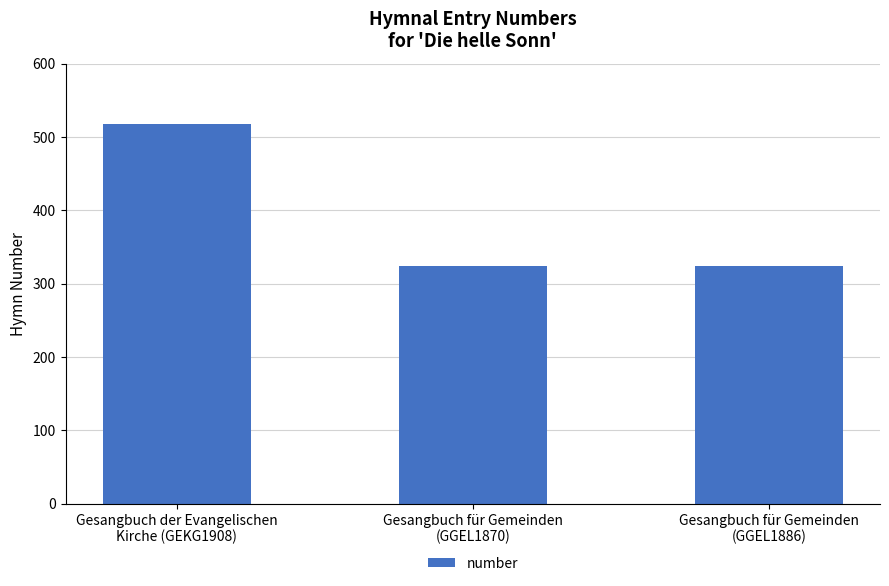

What is the sum of all values?

1166